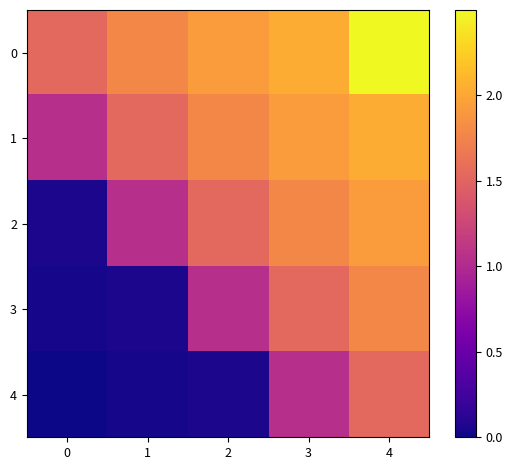

Which series has the widest spread of values?

2